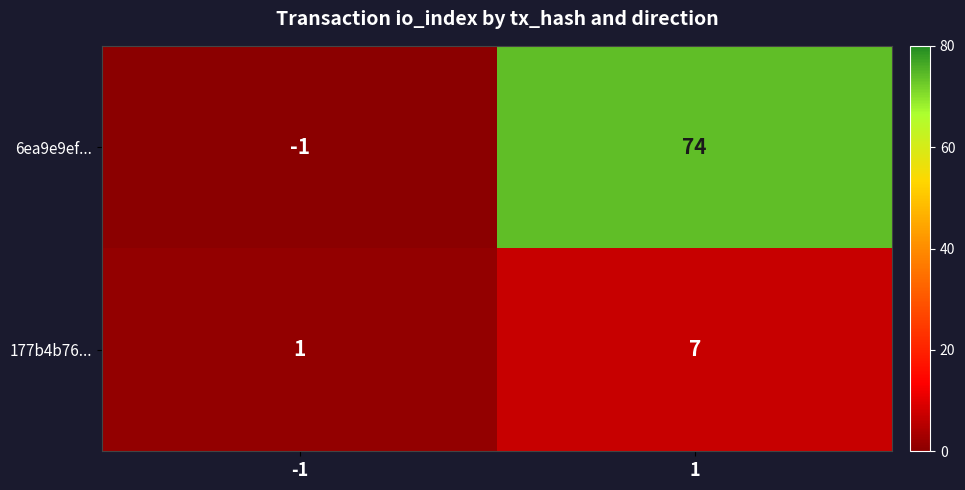

Reading right to left, transcribe all the data shown in this chart.

6ea9e9ef...: 74	-1
177b4b76...: 7	1